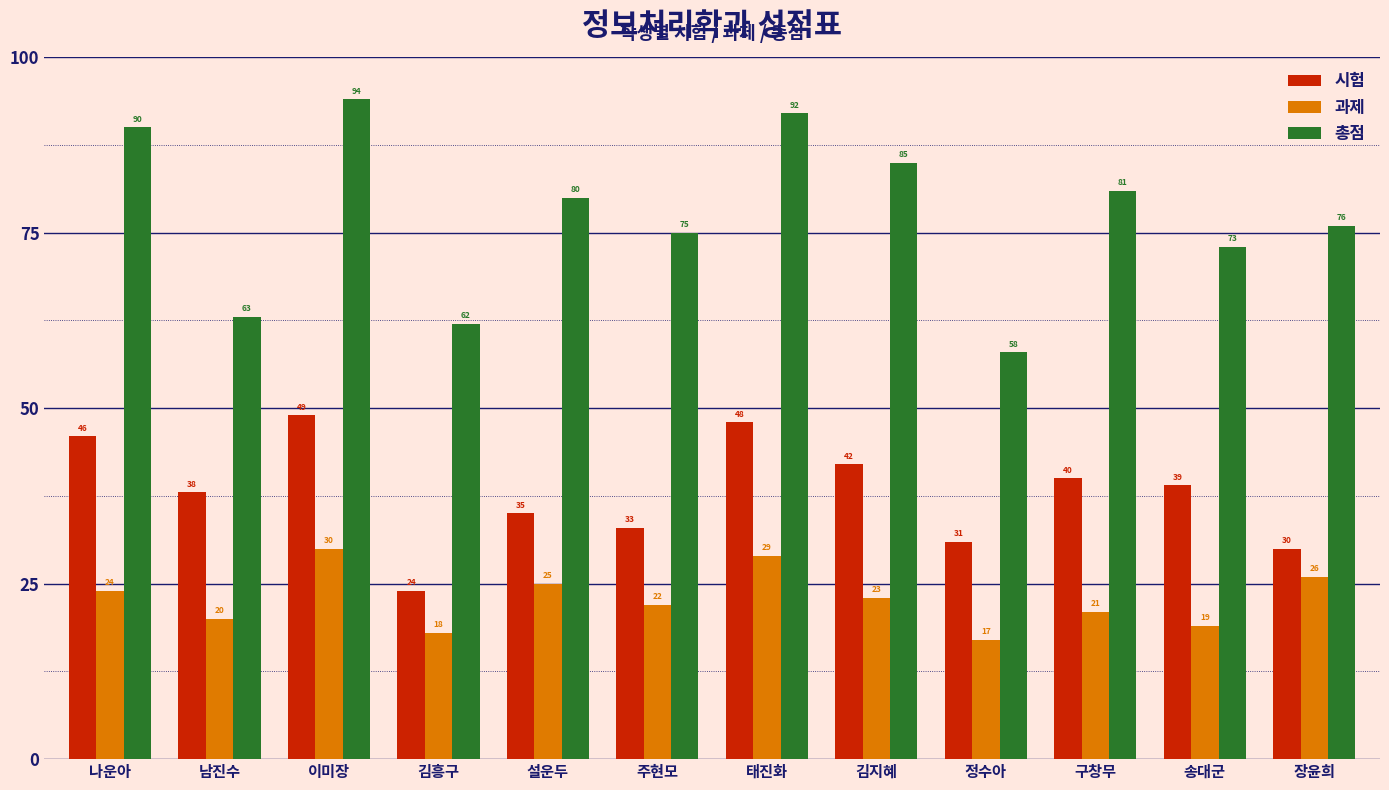

Are the bars horizontal?

No